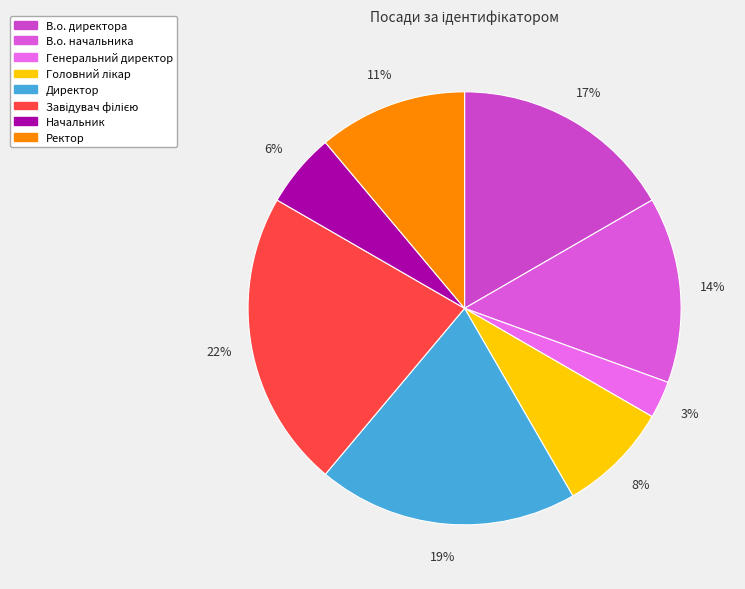

To the nearest percent, what percentage of the pie is Генеральний директор?

3%